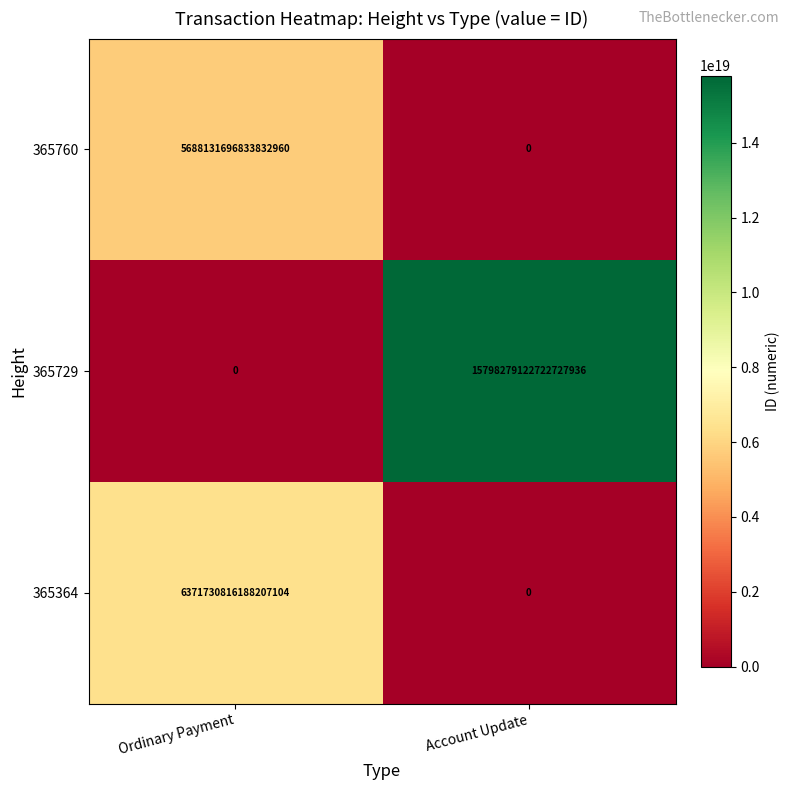

At which label does 365729 reach its minimum?

Ordinary Payment